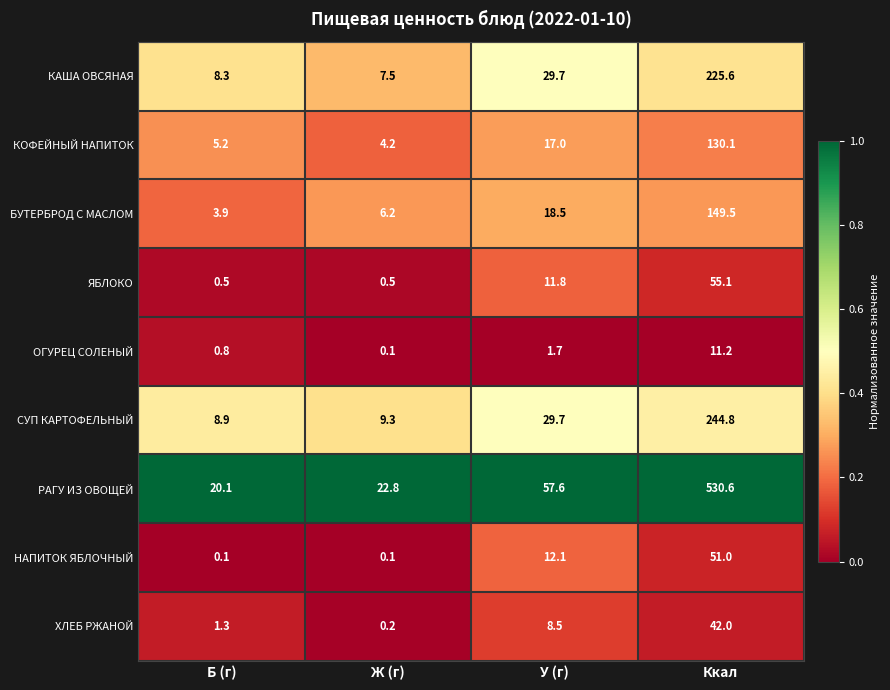

Which series changed the most between Б (г) and Ж (г)?

РАГУ ИЗ ОВОЩЕЙ